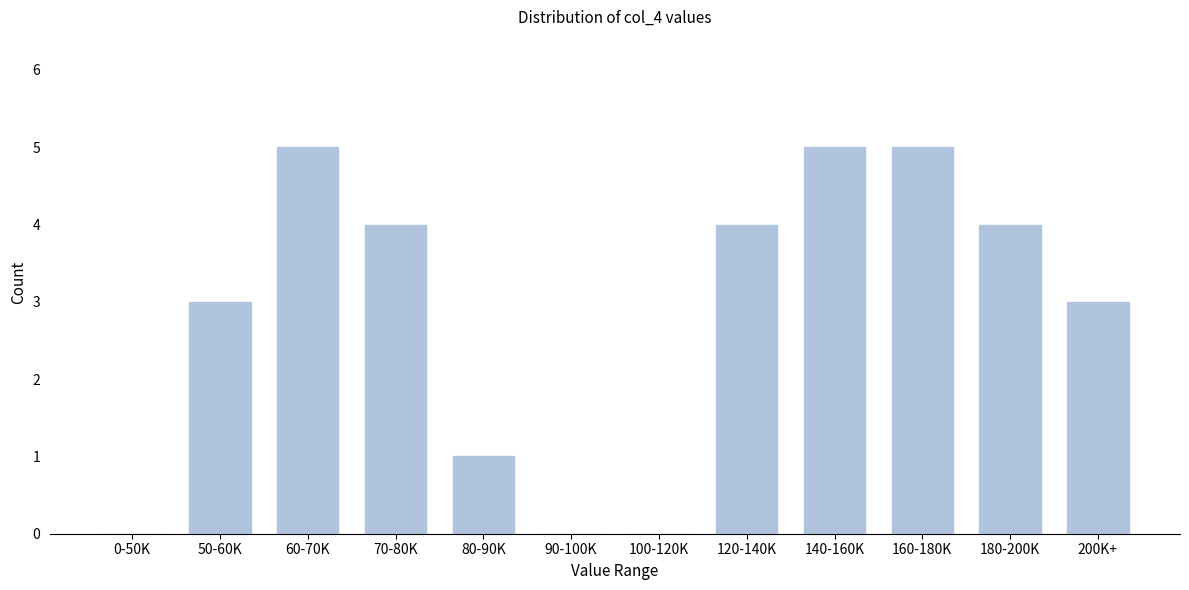

Reading left to right, what are all the values shown in this chart?

0-50K=0	50-60K=3	60-70K=5	70-80K=4	80-90K=1	90-100K=0	100-120K=0	120-140K=4	140-160K=5	160-180K=5	180-200K=4	200K+=3